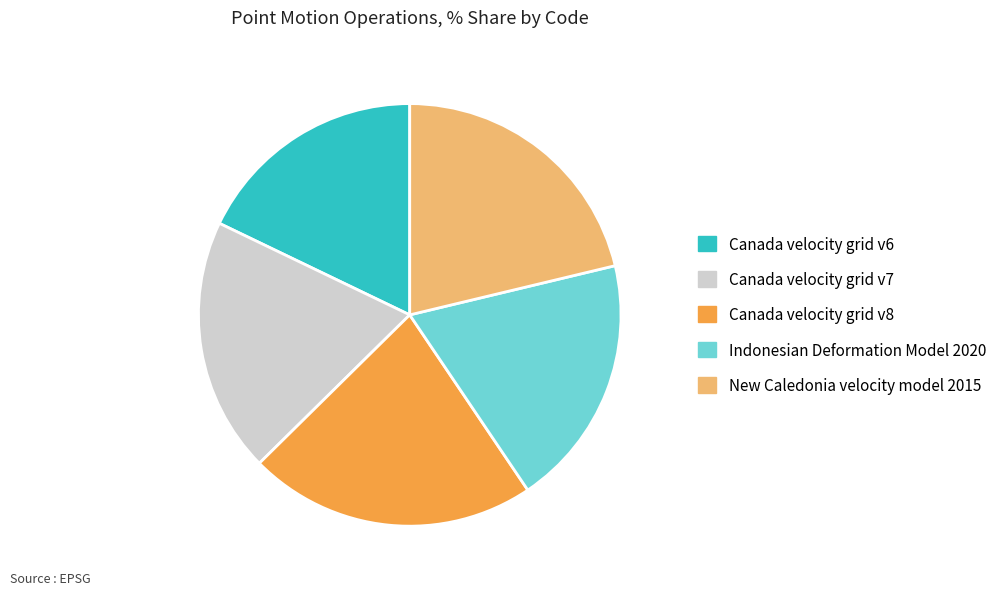

Does New Caledonia velocity model 2015 represent more than half of the total?

No